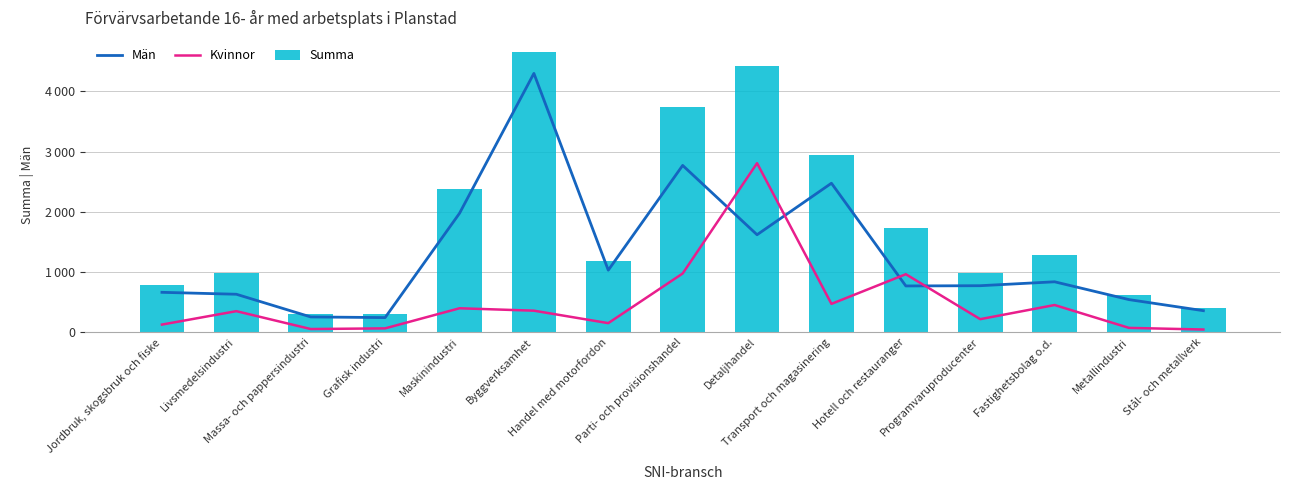

At which label is Män closest to 2271?

Transport och magasinering